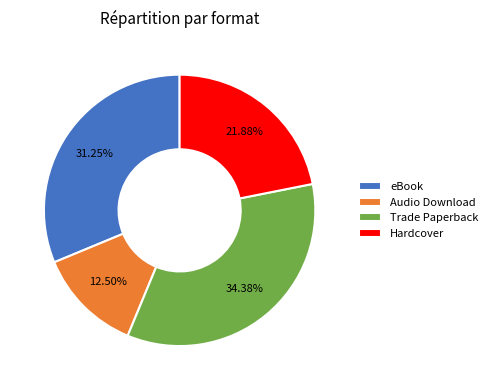

Does Audio Download account for over 50% of the chart?

No